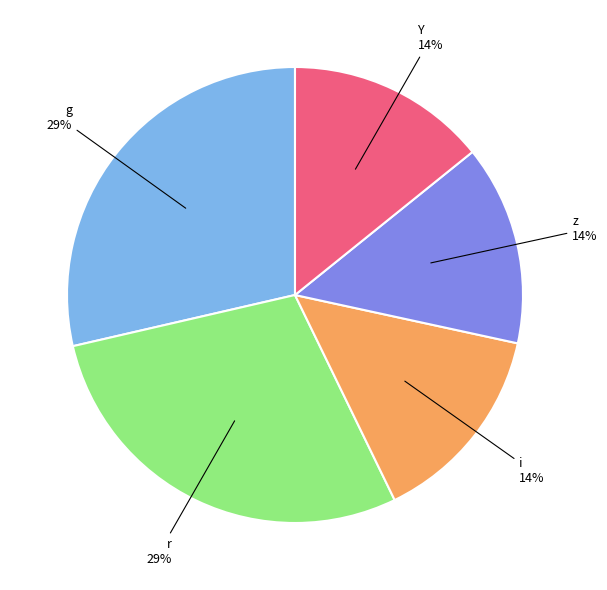

How many segments does this pie chart have?

5